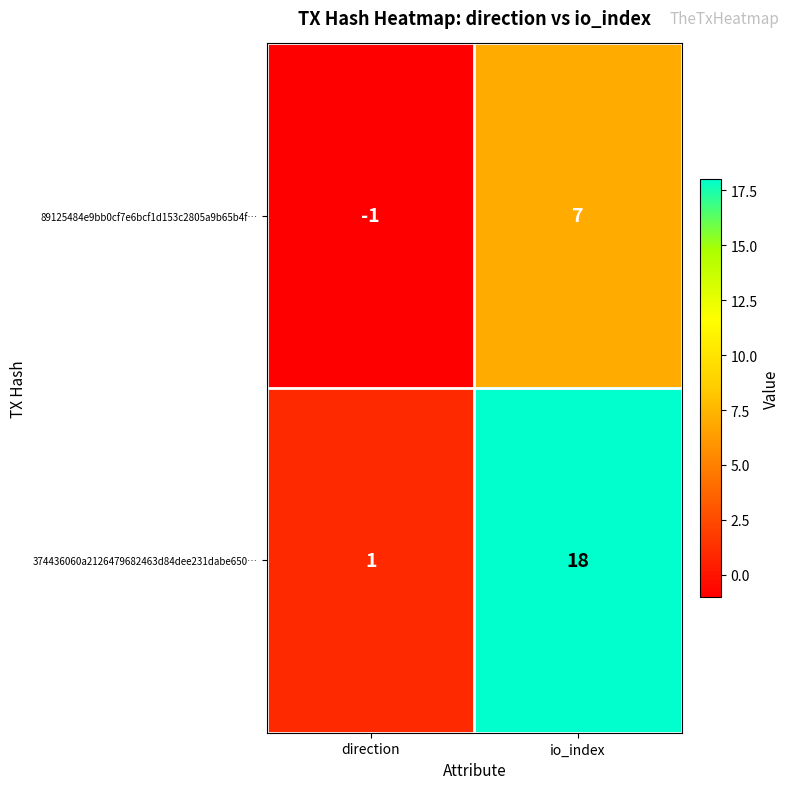

Which series has the widest spread of values?

374436060a2126479682463d84dee231dabe650…